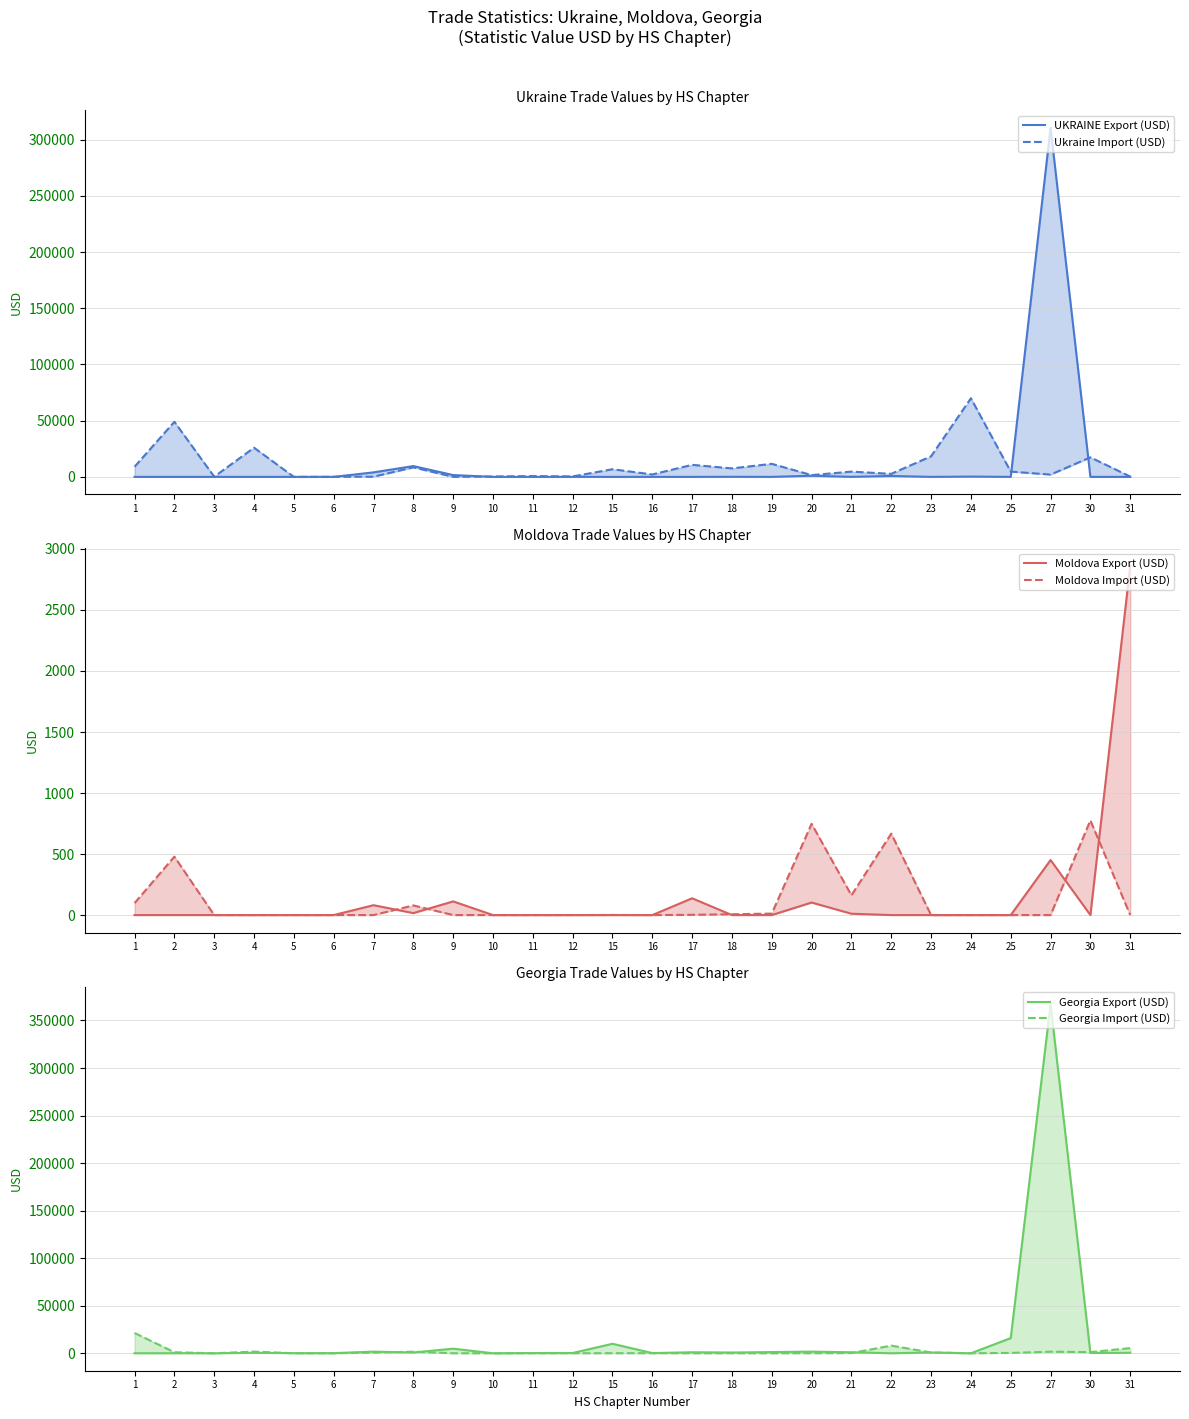

Read the Georgia Import (USD) value at 9.

14.0